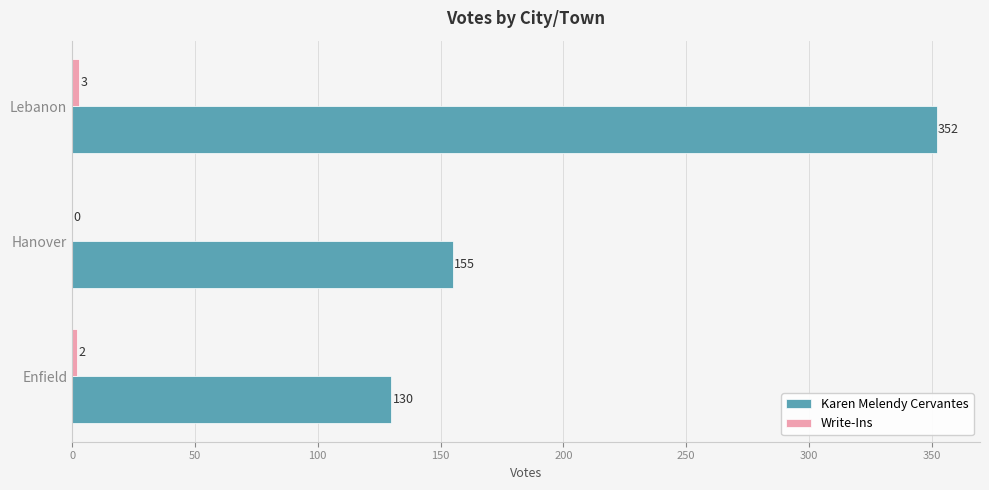

Which series changed the most between Hanover and Lebanon?

Karen Melendy Cervantes